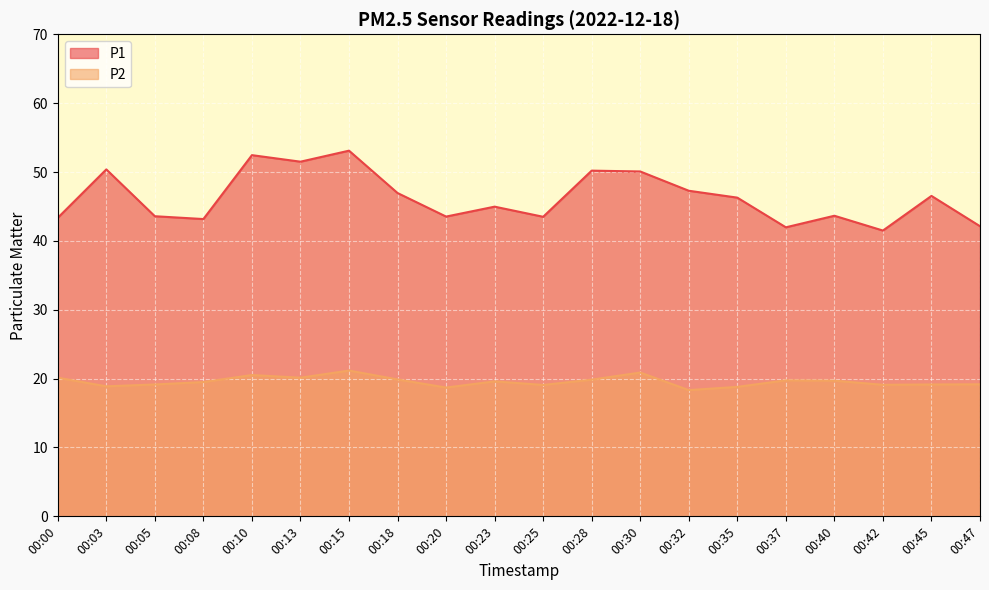

Reading right to left, transcribe all the data shown in this chart.

P1: 42.1	46.5	41.5	43.6	42.0	46.3	47.3	50.1	50.2	43.5	45.0	43.5	47.0	53.1	51.5	52.5	43.2	43.6	50.4	43.4
P2: 19.2	19.1	19.1	19.7	19.8	18.8	18.3	20.9	19.9	19.1	19.6	18.7	19.9	21.2	20.1	20.5	19.5	19.1	18.9	20.1